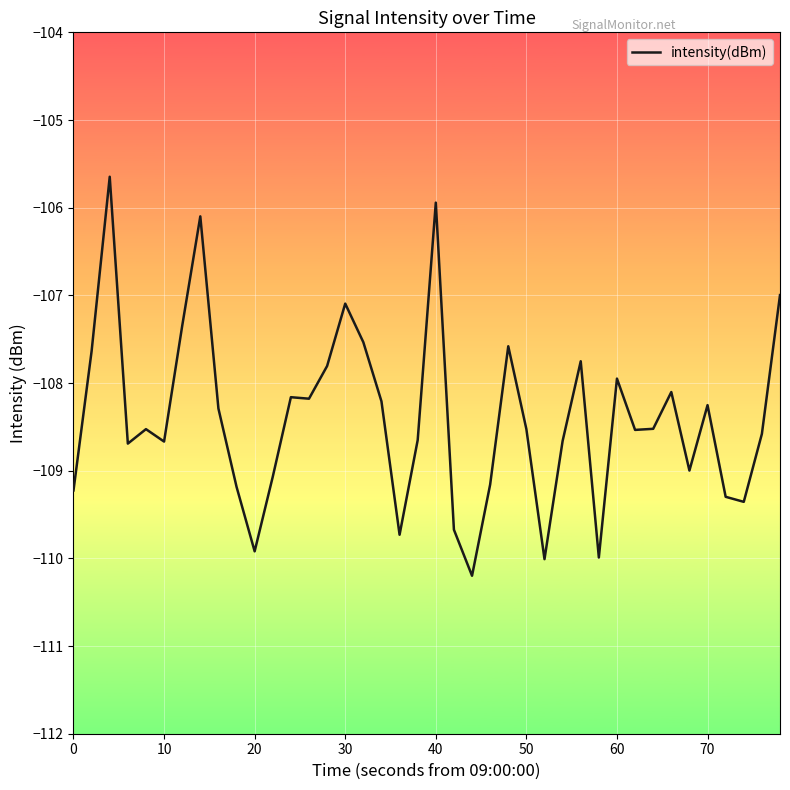

What is the difference between the maximum and minimum values?

4.6